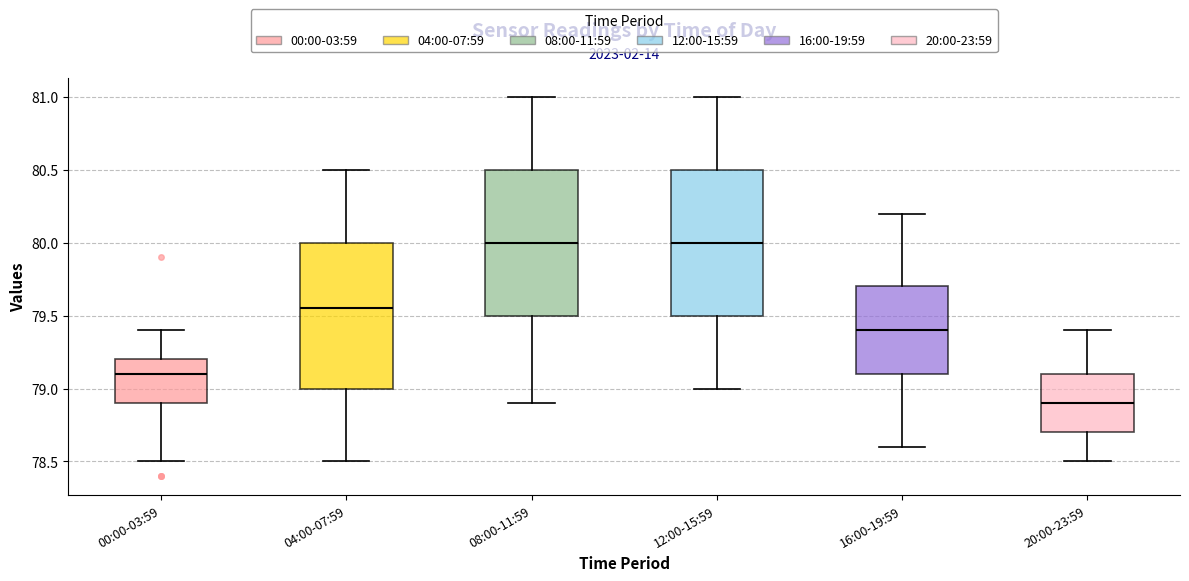

Where is the upper edge of the box for 12:00-15:59 on the y-axis? The values are not printed on the chart, so give them approximately, as read against the axis.

80.50